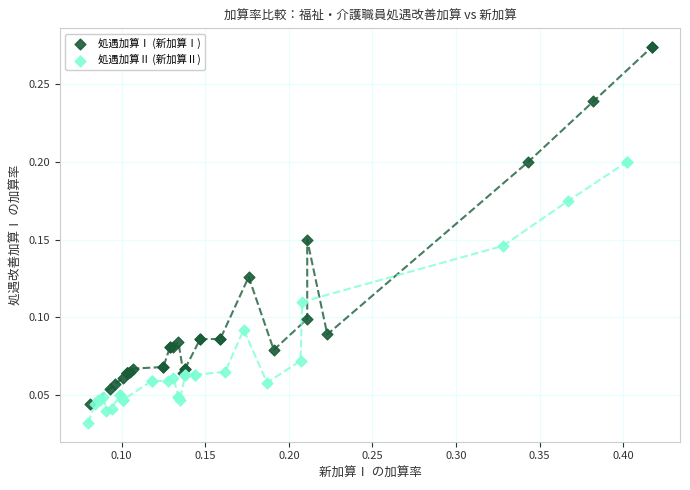

Which series reaches the maximum Y coordinate?

処遇加算Ⅰ (新加算Ⅰ)